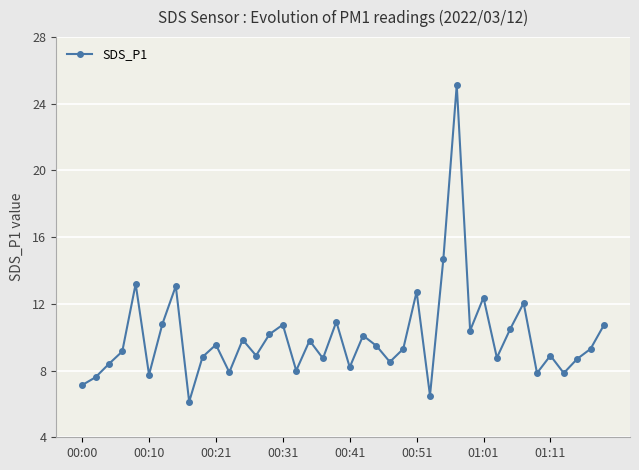

What is the average value?

10.0